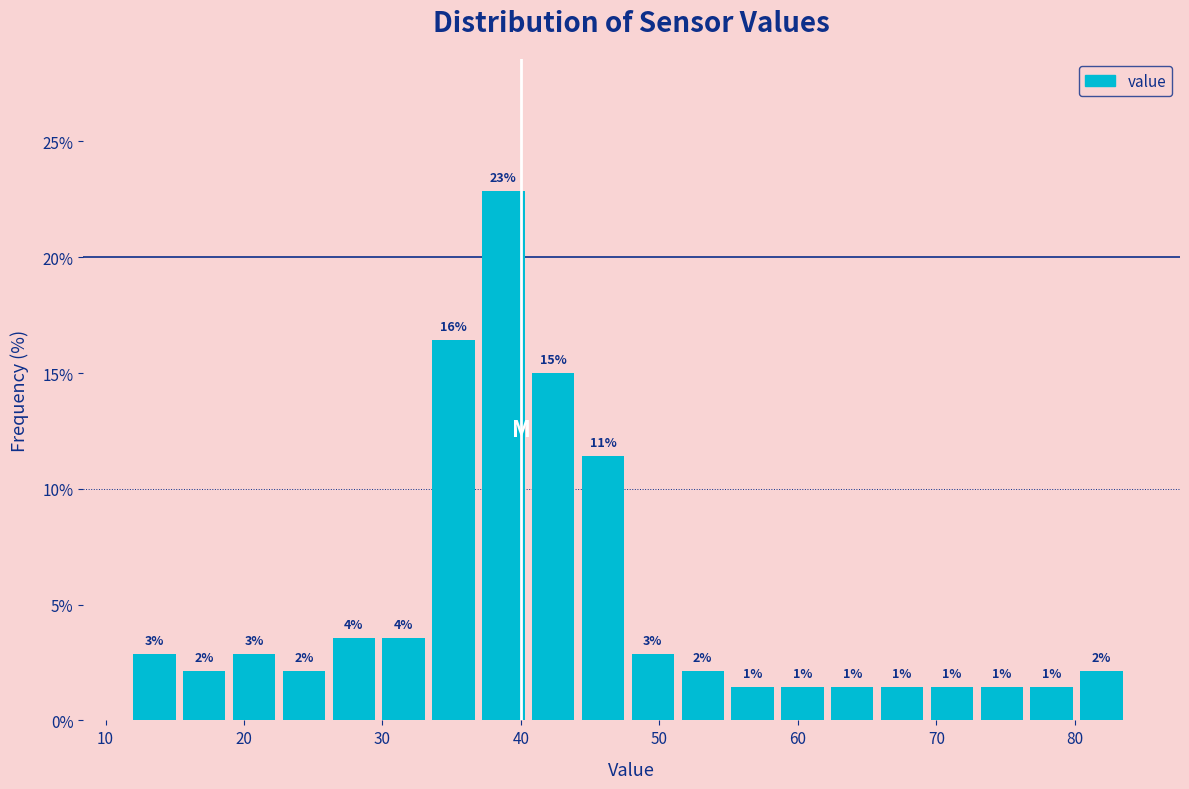

Around what value on the x-axis is the tallest bar? Give the approximate position of its centre, as read against the axis.

39